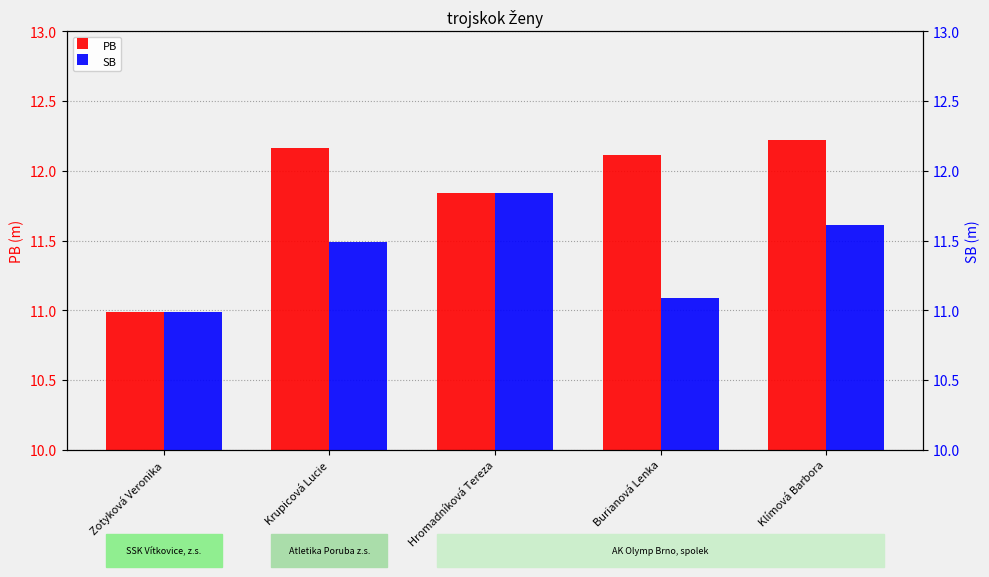

True or false: SB has a value of 3.6 at Klímová Barbora.

False